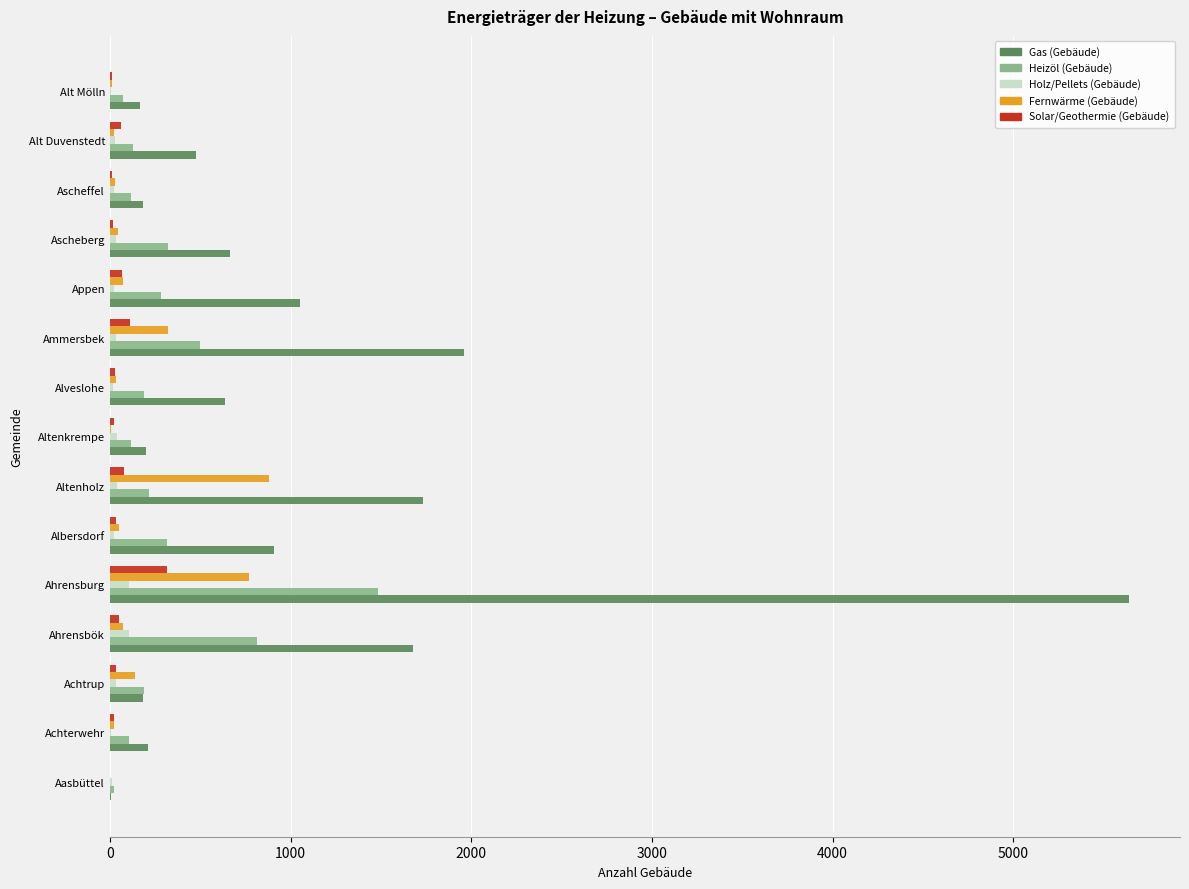

Which series changed the most between Ahrensbök and Ahrensburg?

Gas (Gebäude)